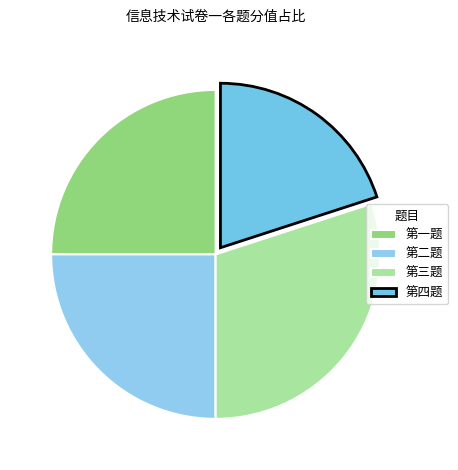

How many segments does this pie chart have?

4